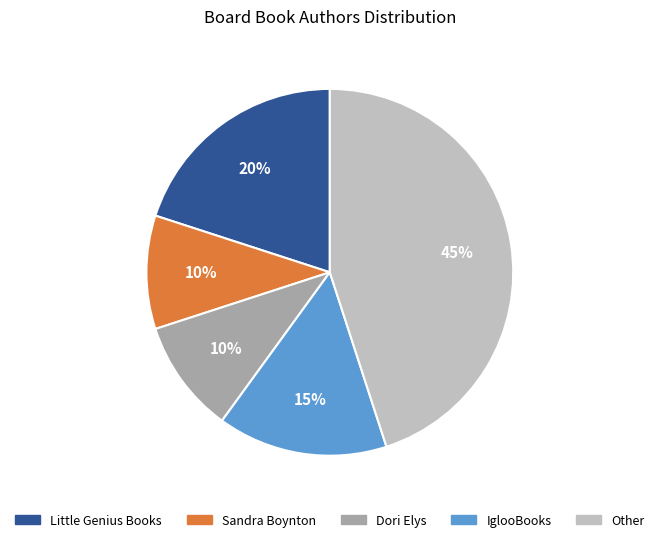

Which slice is the largest?

Other